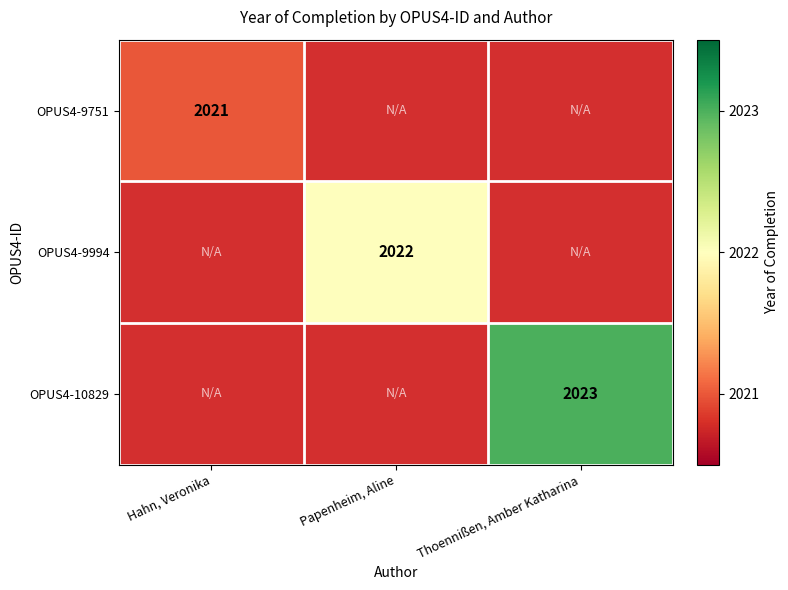

Is it true that OPUS4-10829 equals 3343 at Thoennißen, Amber Katharina?

False